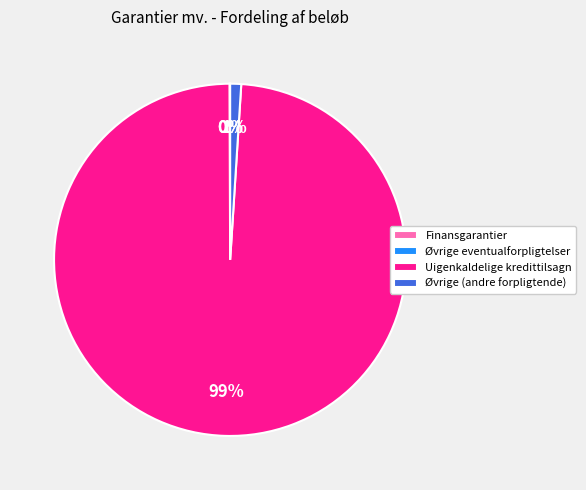

Is it true that Uigenkaldelige kredittilsagn is 89% of the pie?

False